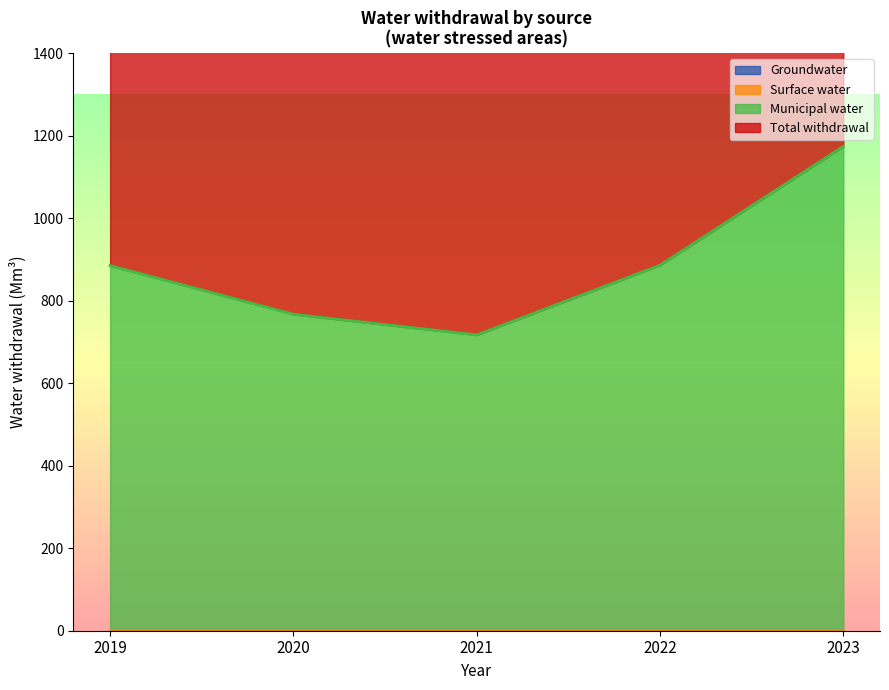

True or false: Municipal water has a value of 885 at 2019.

True